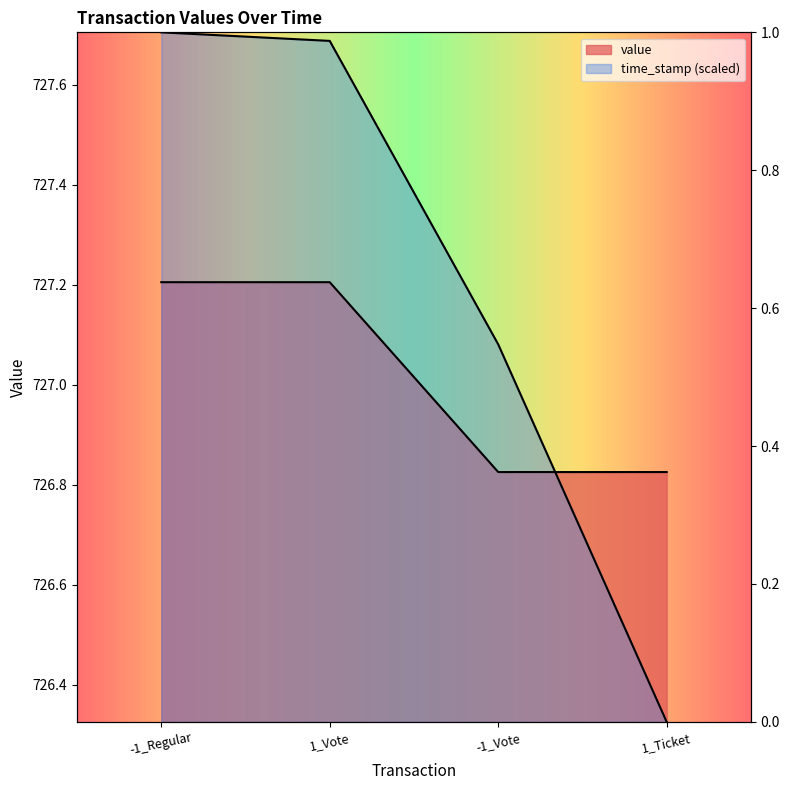

Between which two adjacent categories do value and time_stamp first intersect?

-1_Vote and 1_Ticket